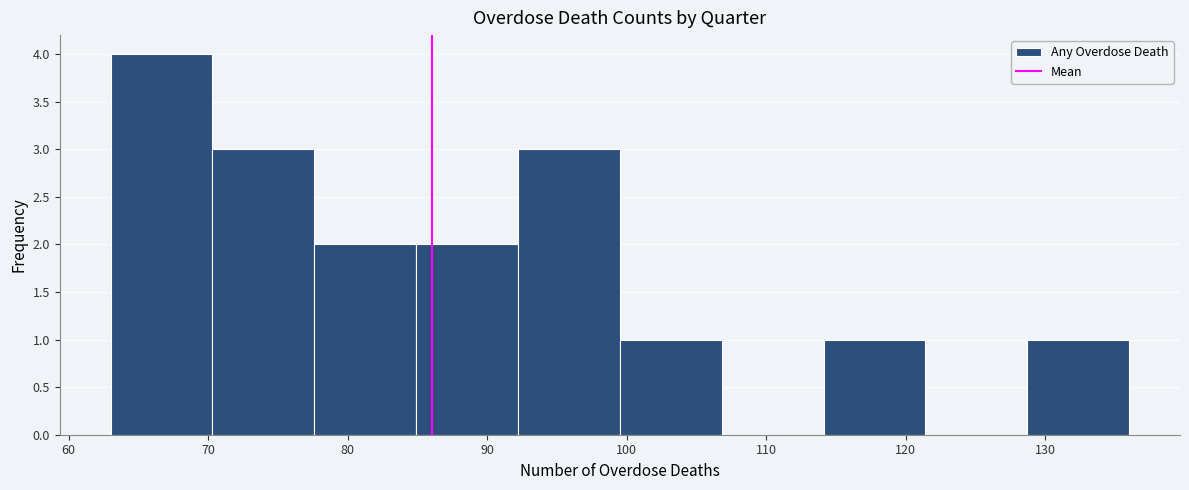

Reading left to right, list every bar in this chart as the range it spans on the x-axis followed by its height. Neither the bar edges nor the heights are printed on the chart, so give them approximately, as read against the axes.

63.0 to 70.3: 4
70.3 to 77.6: 3
77.6 to 84.9: 2
84.9 to 92.2: 2
92.2 to 99.5: 3
99.5 to 106.8: 1
106.8 to 114.1: 0
114.1 to 121.4: 1
121.4 to 128.7: 0
128.7 to 136.0: 1